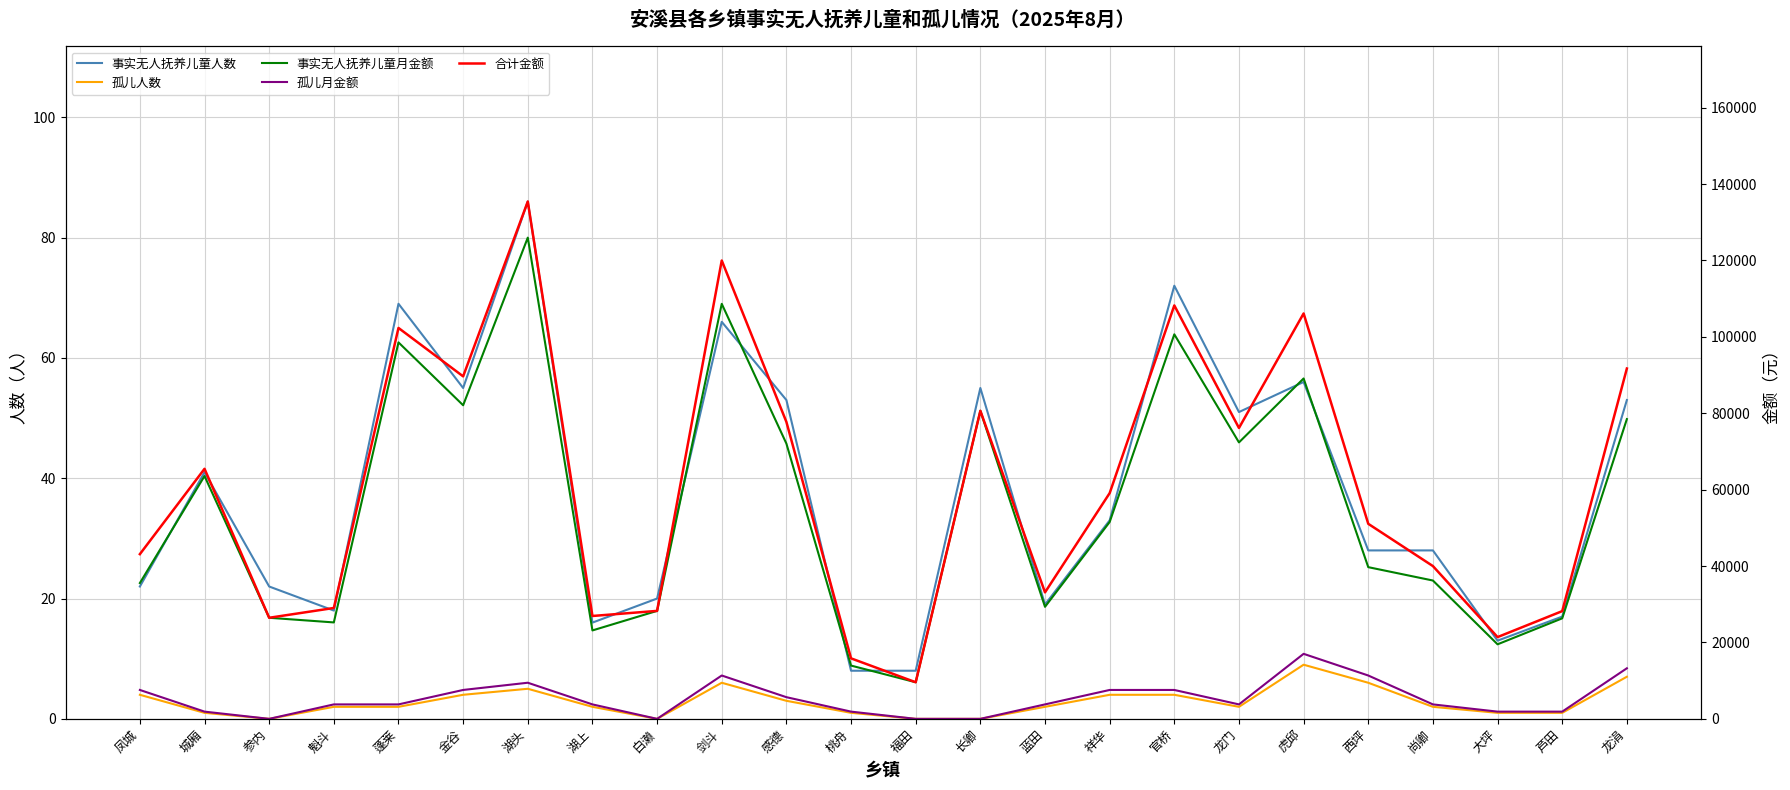

Which category has the highest value in the 孤儿月金额 series?

虎邱